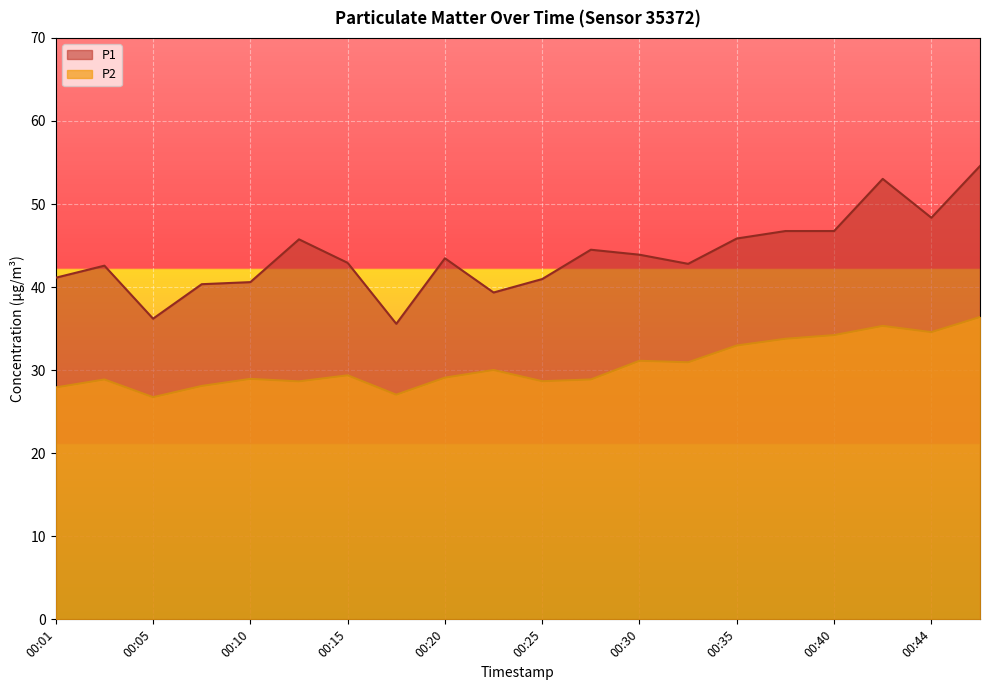

True or false: P1 and P2 intersect in this chart.

False